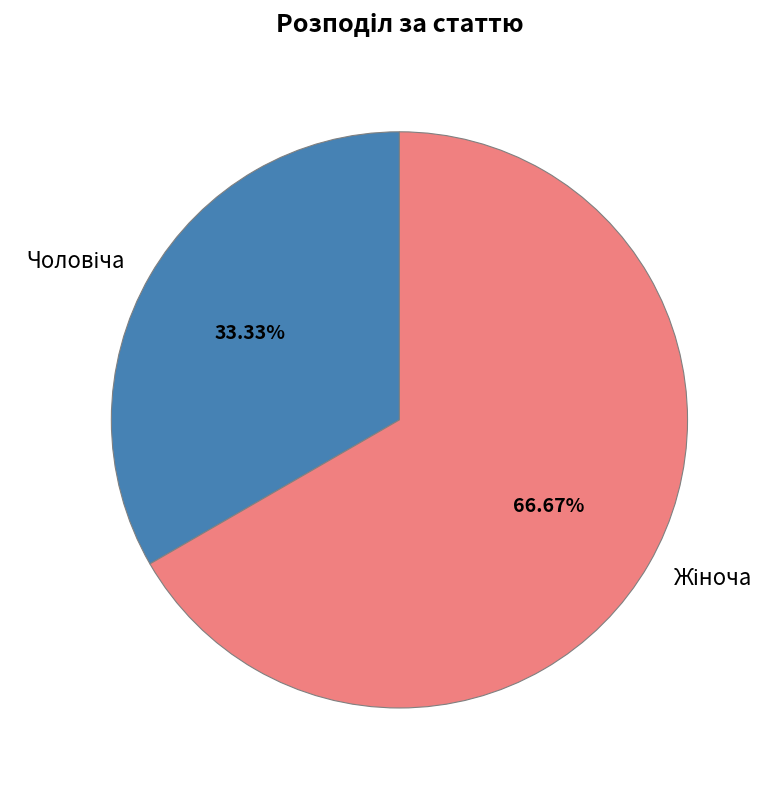

Count the number of slices in the pie.

2